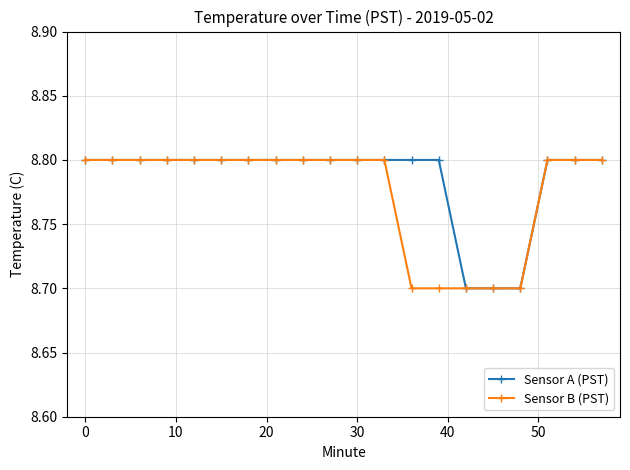

What is the minimum value for Sensor B (PST)?

8.7